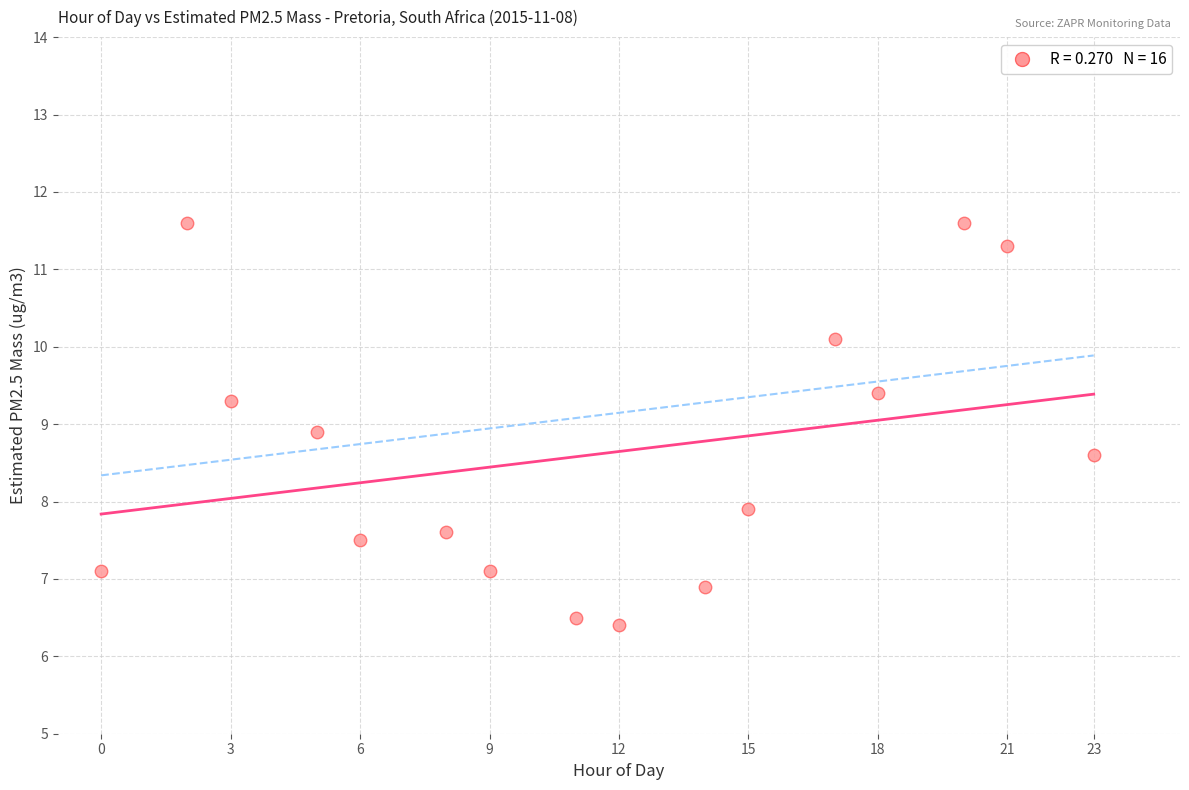

What is the range of Y values (max minus min)?

5.2